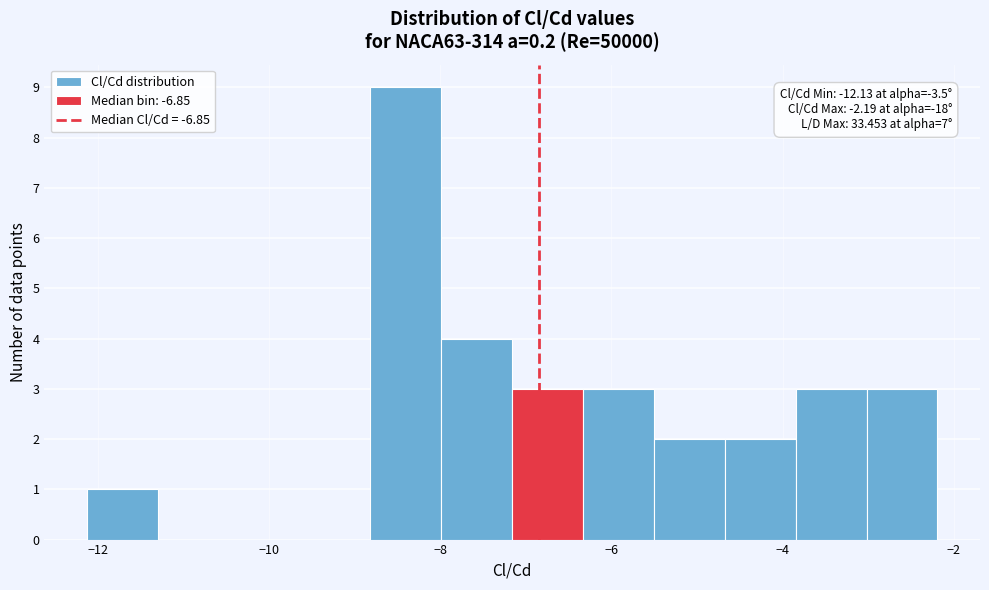

Over which range of the x-axis is the bar tallest?

-8.8 to -8.0